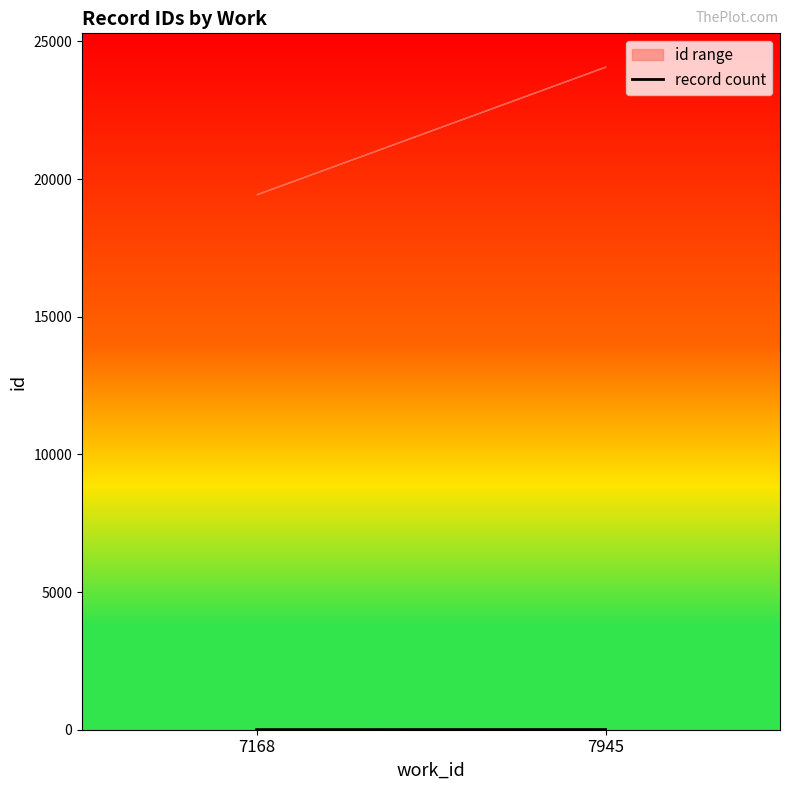

How many data points does each series have?

2